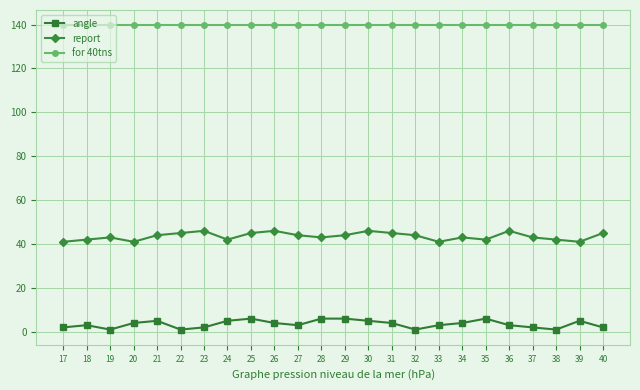

What are all the series names shown in the legend?

angle, report, for 40tns